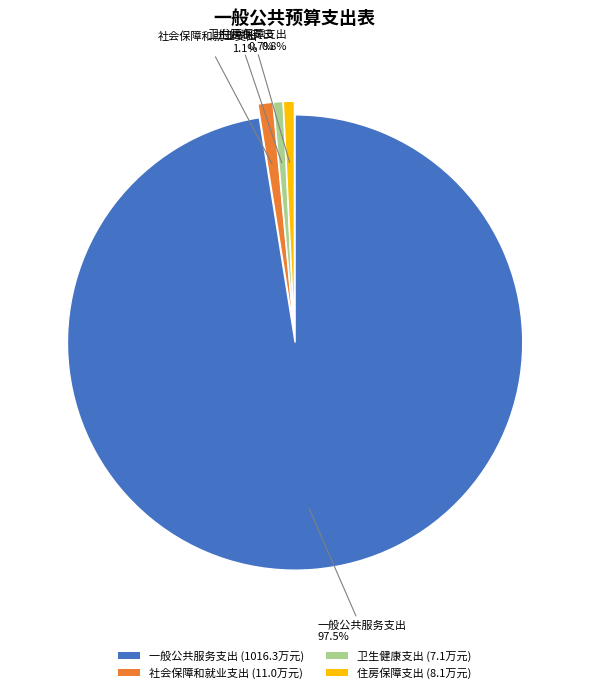

How much of the chart is everything except 卫生健康支出?

99.3%